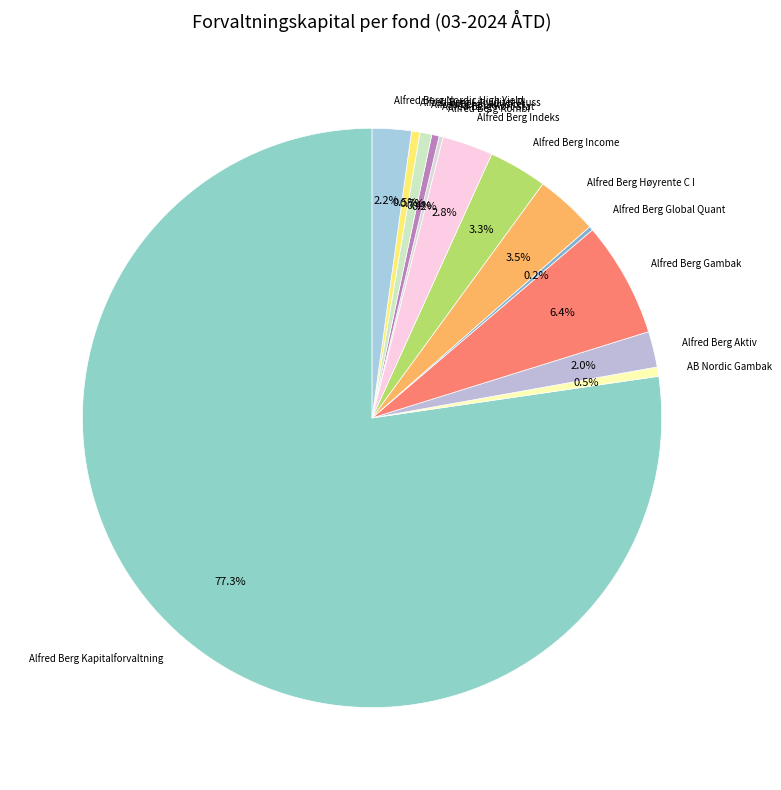

Is there any slice that represents more than half of the pie?

Yes